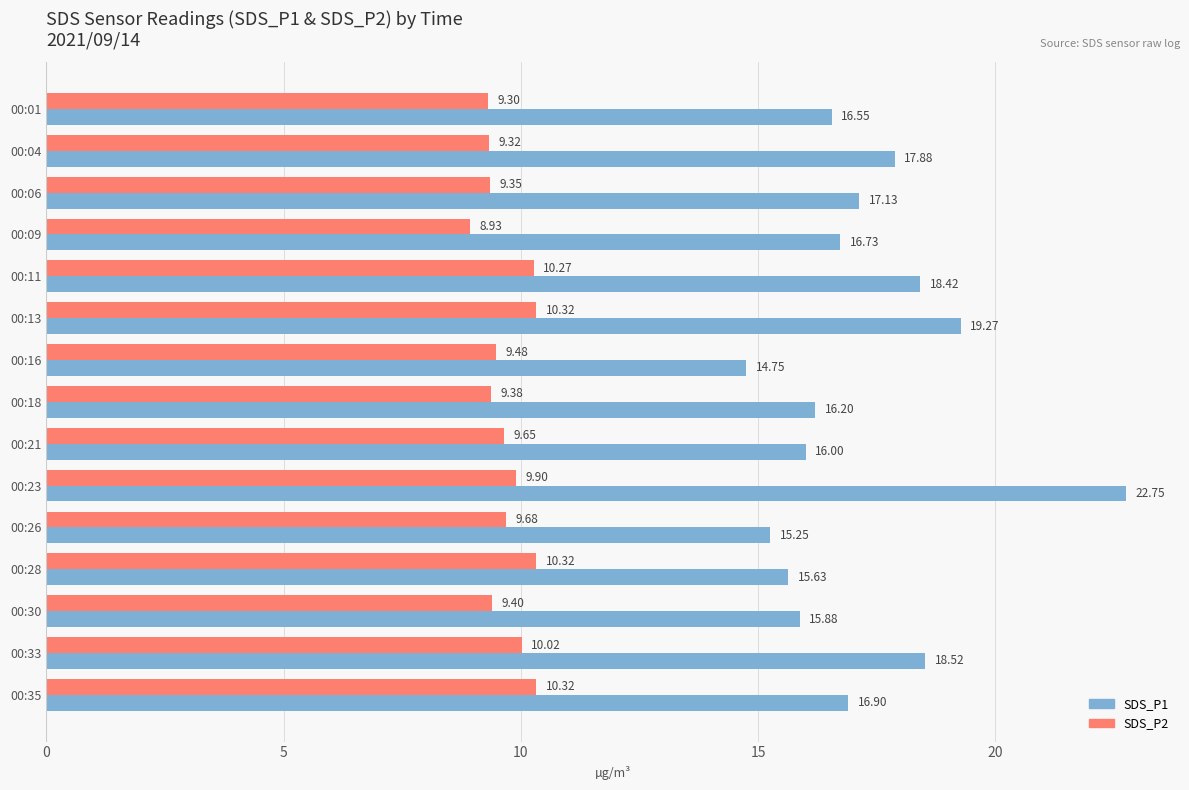

What is the difference between the second highest and second lowest values in the SDS_P2 series?

1.0